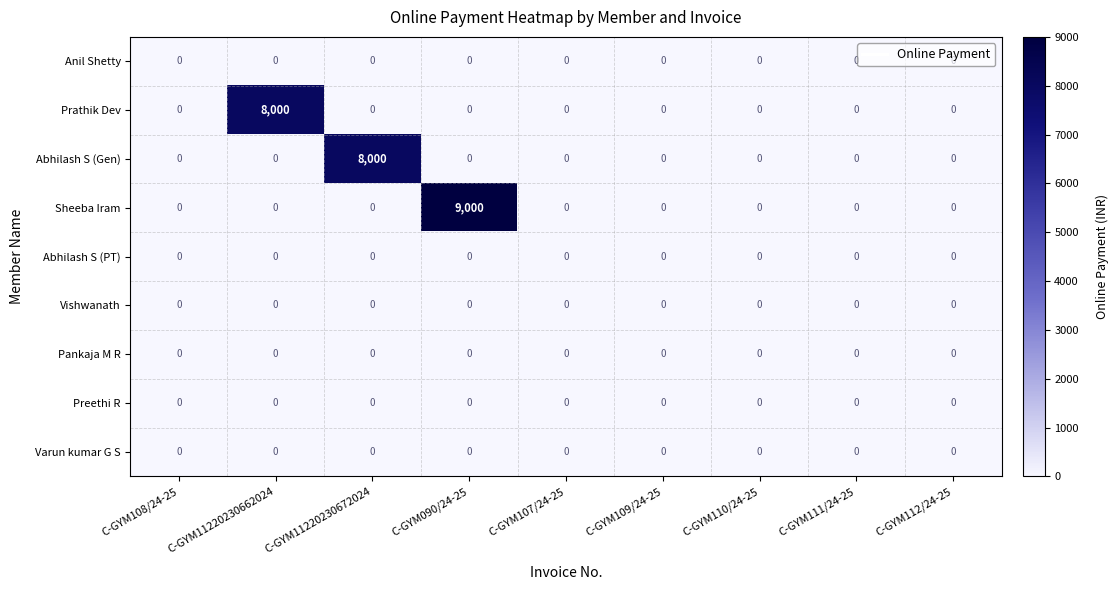

What is the maximum value shown in the chart?

9000